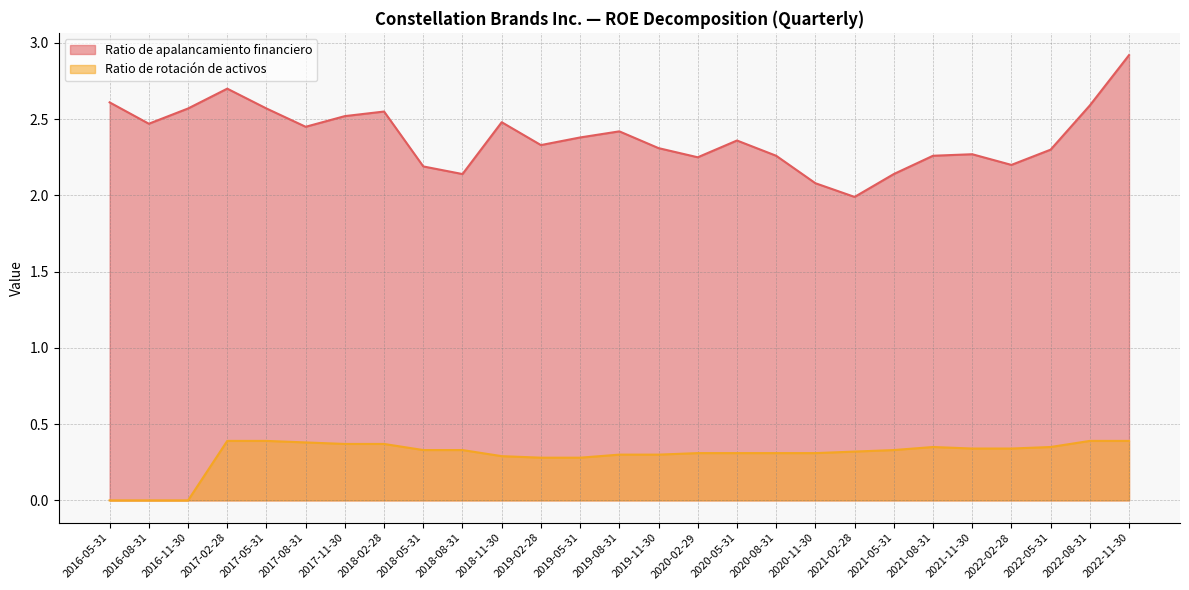

List the series in order of their peak value, lowest first.

Ratio de rotación de activos, Ratio de apalancamiento financiero